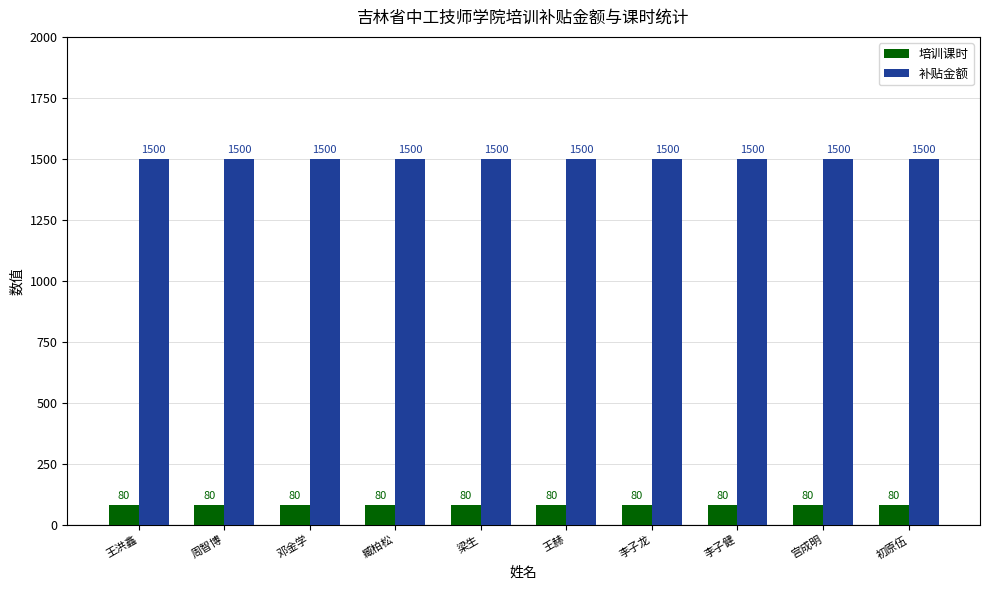

What is the minimum value shown in the chart?

80